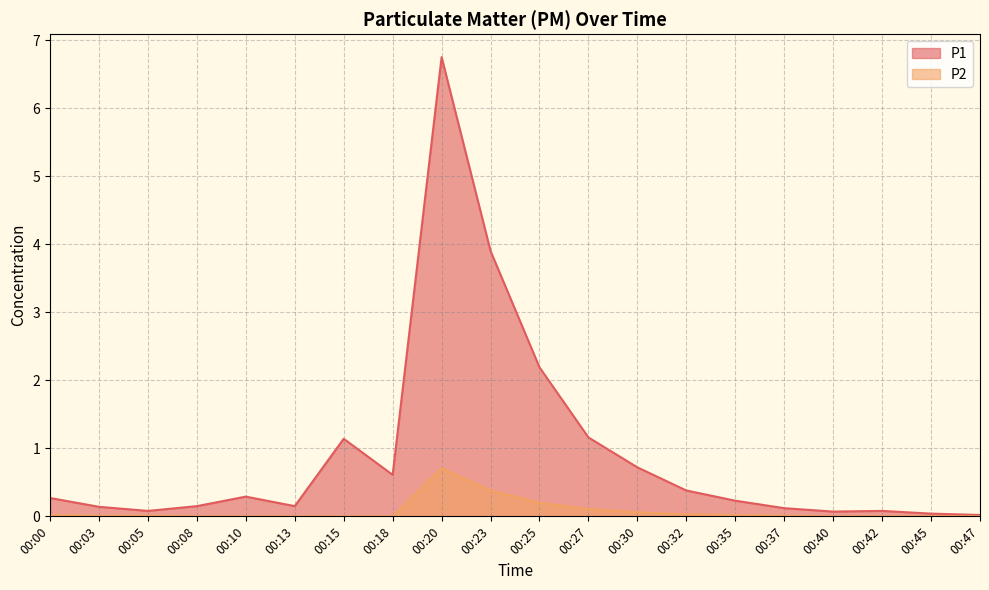

Between 00:20 and 00:47, which is larger?

00:20